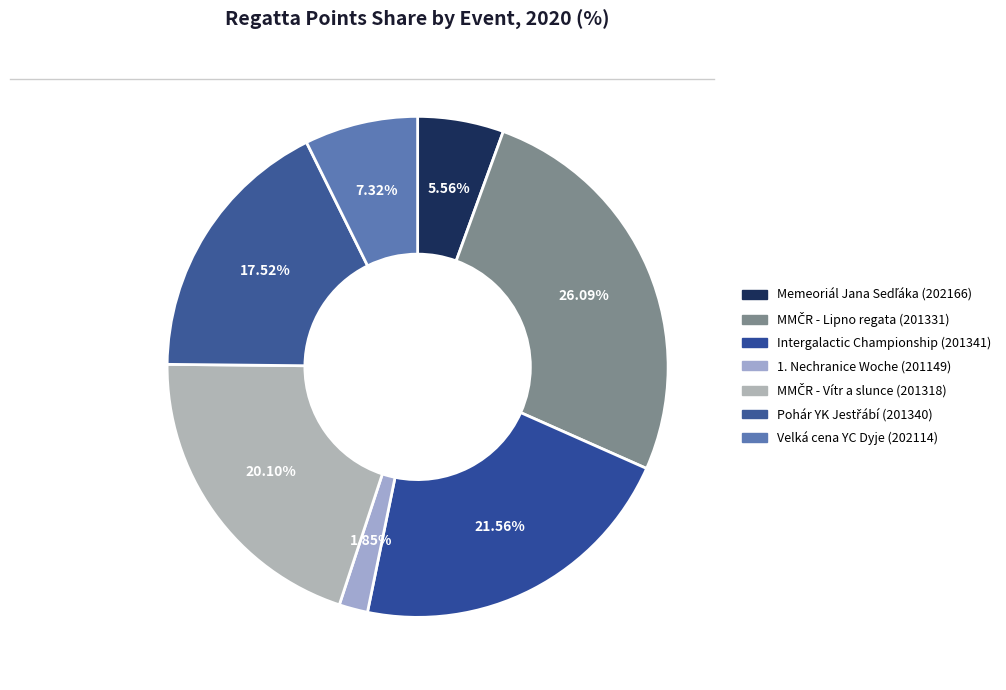

Is there any slice that represents more than half of the pie?

No